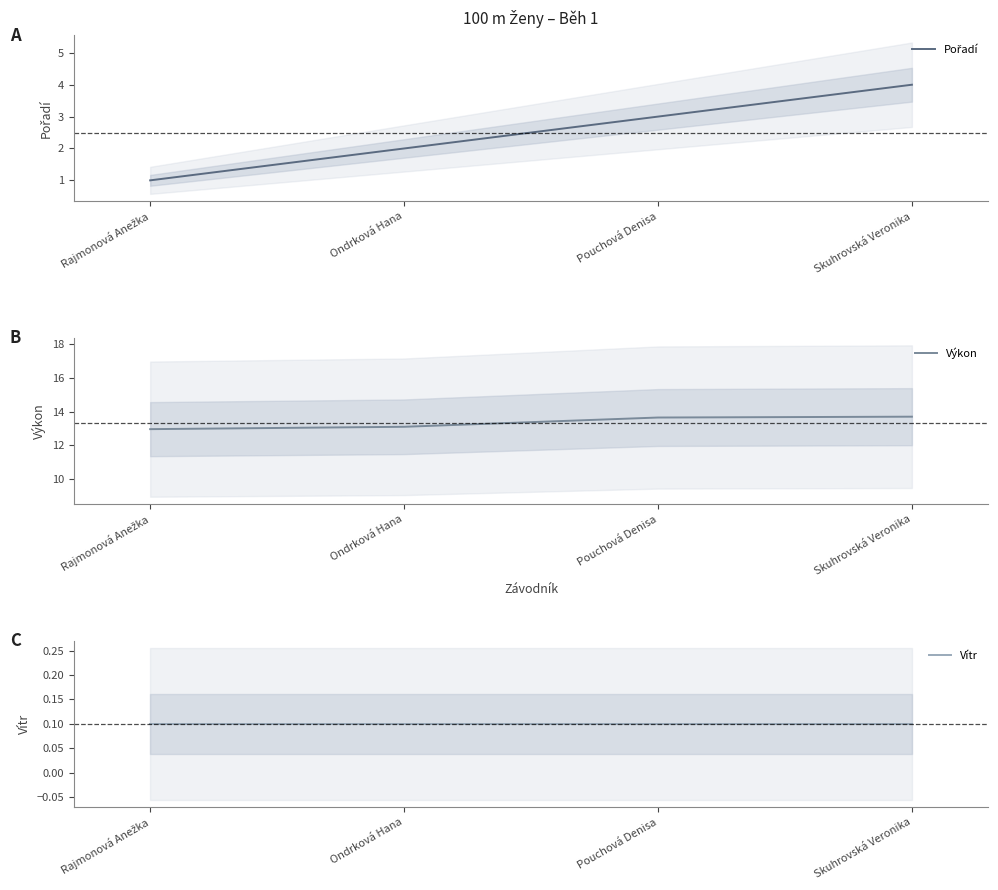

How many lines are shown in the chart?

3